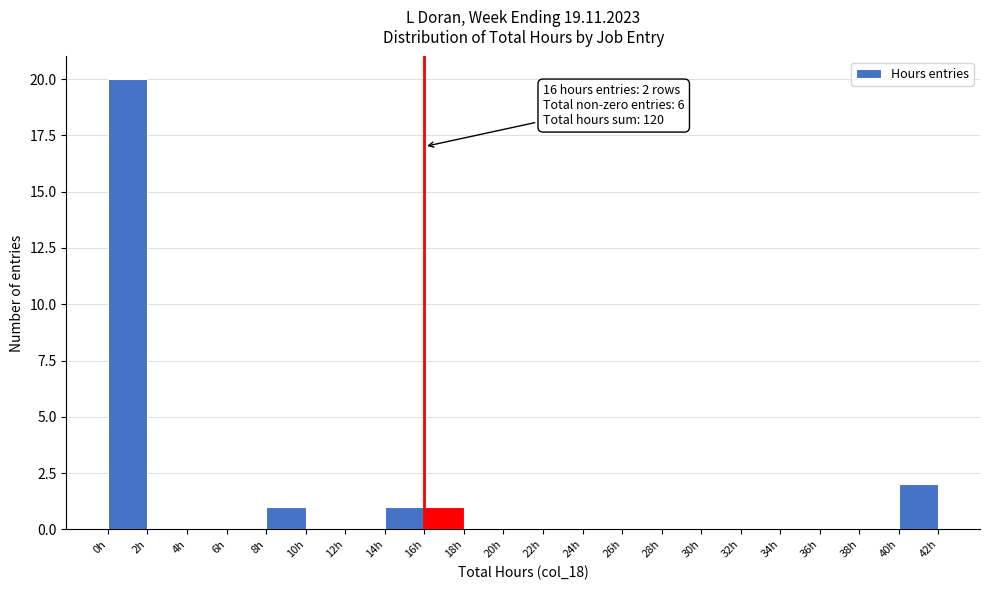

Which range on the x-axis has the tallest bar?

0 to 2